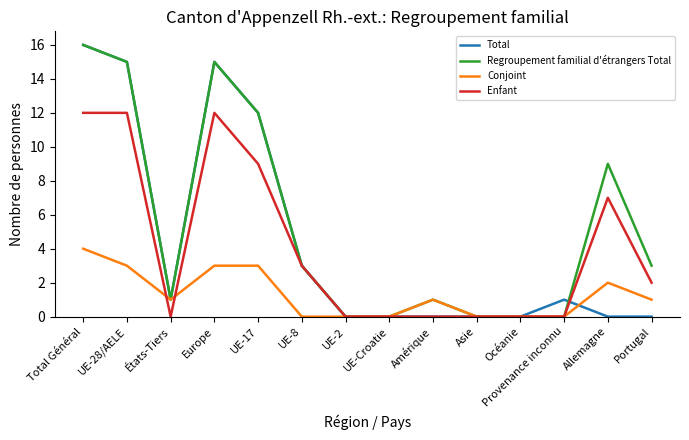

What position from the right is Europe?

11